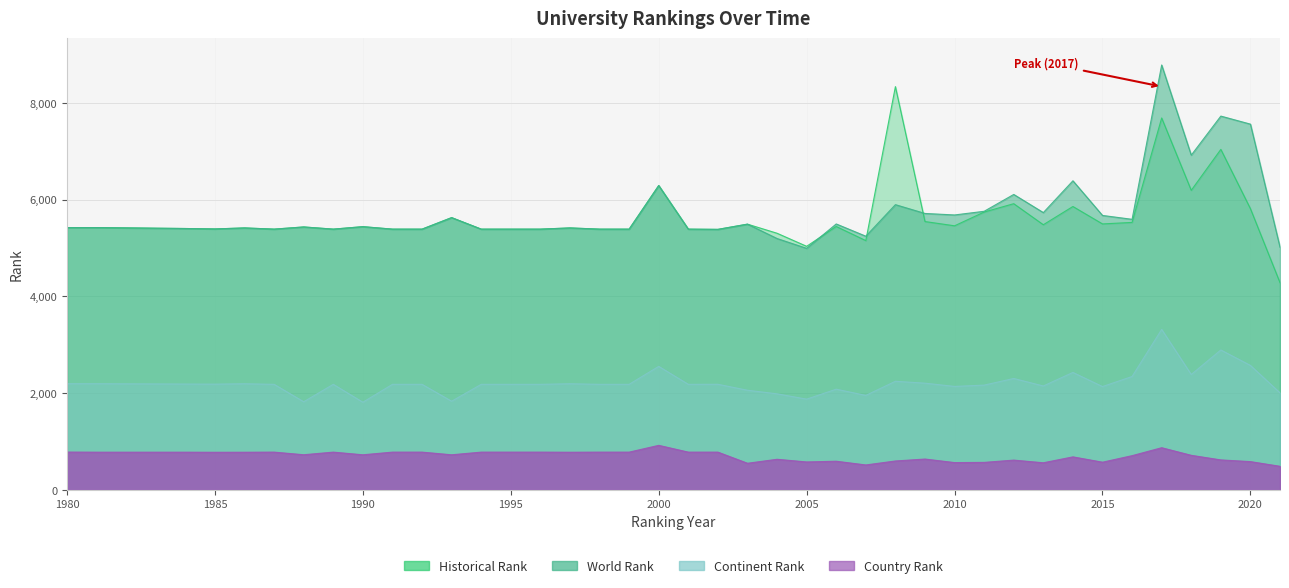

At 2003, list the series in order from smallest to largest.

country rank, continent rank, world rank, historical rank